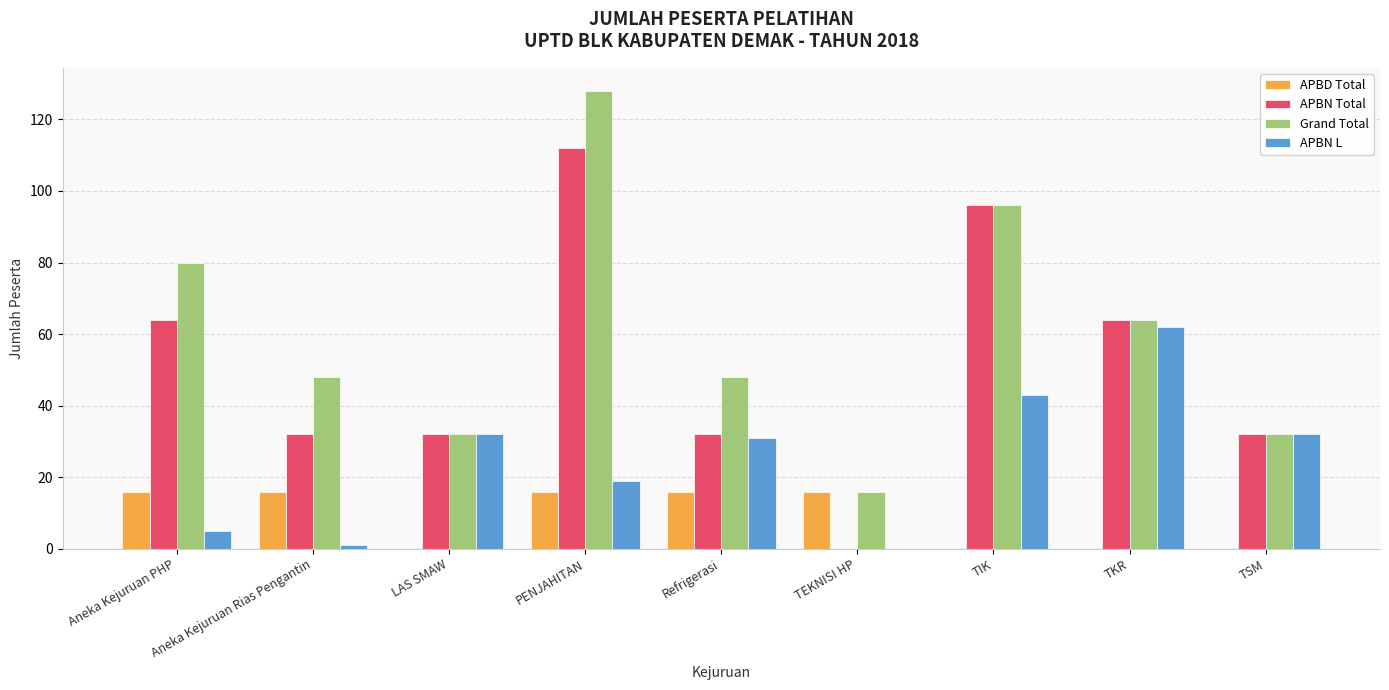

What is the difference between the APBD Total values at PENJAHITAN and TIK?

16